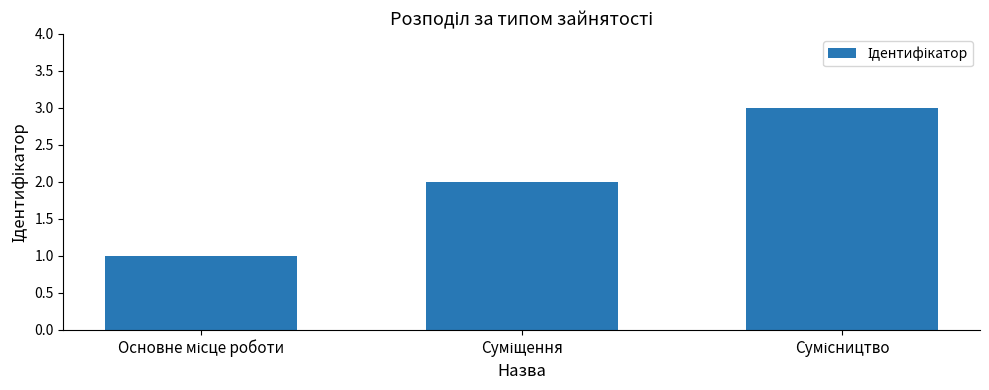

What is the sum of all values?

6